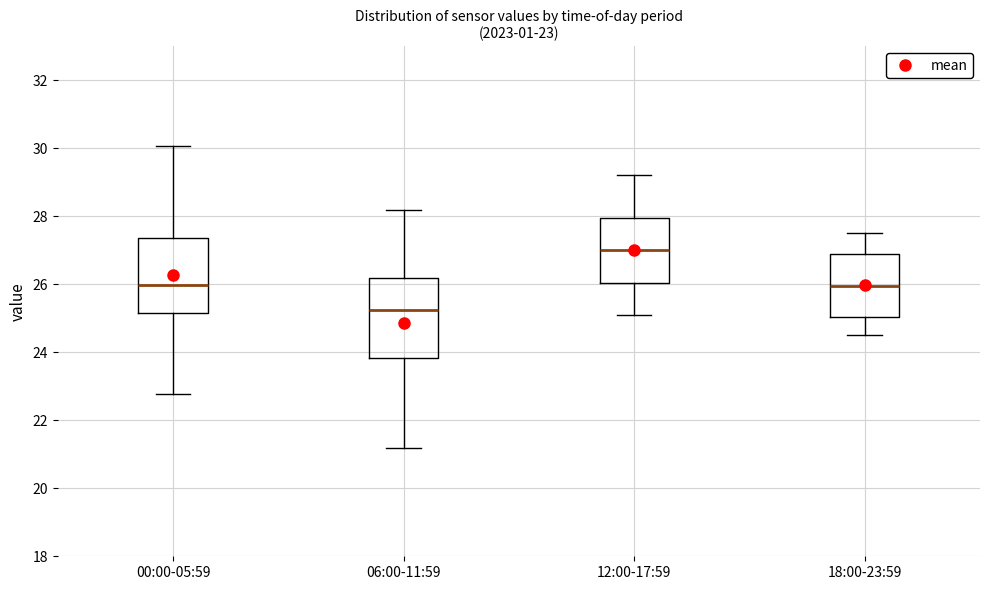

Which box's median line is the highest?

12:00-17:59